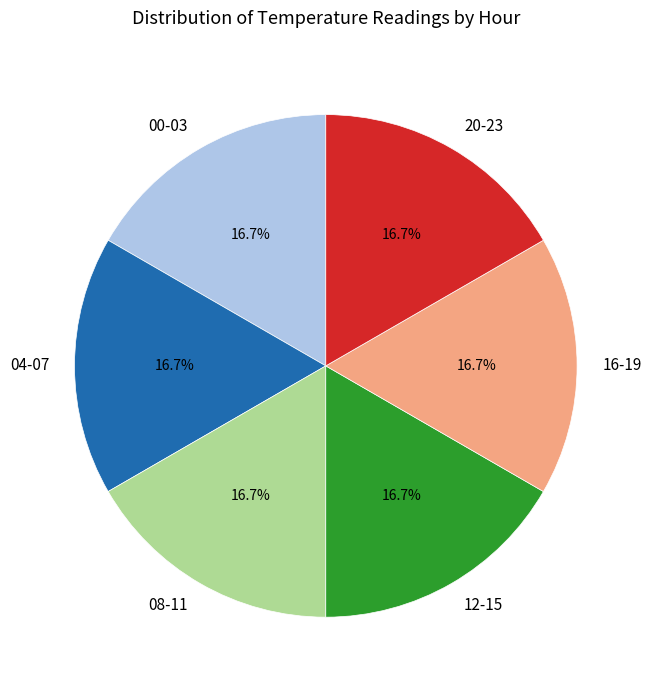

Combined, do 04-07 and 08-11 account for over 50%?

No